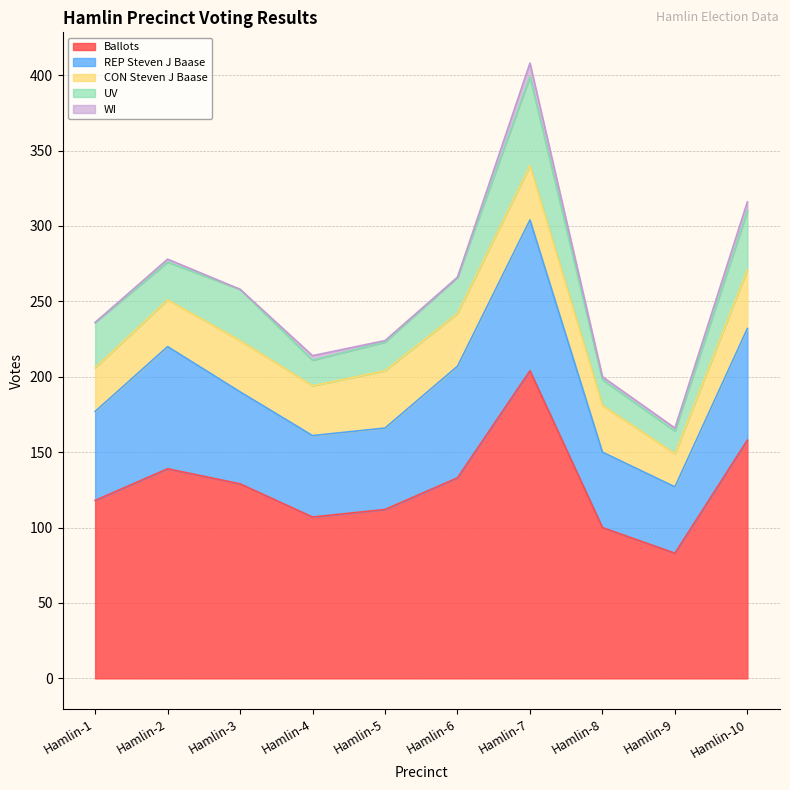

What is the approximate value of UV at Hamlin-10, to the nearest 10?

40